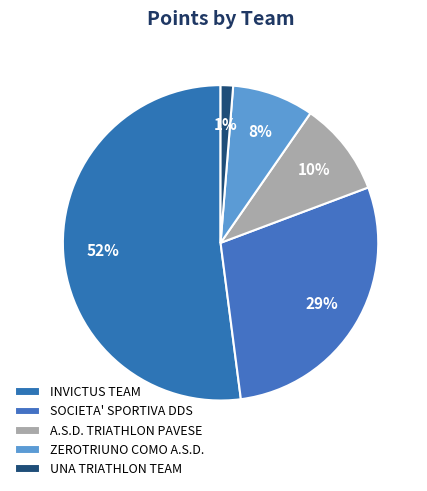

What percentage is the SOCIETA' SPORTIVA DDS slice, to the nearest percent?

29%